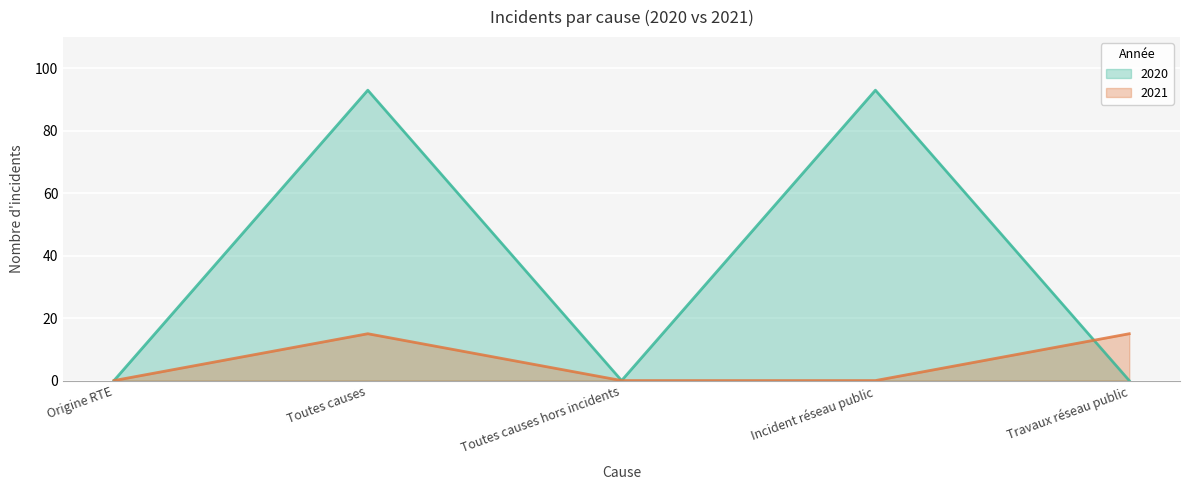

Which series ends up on top after the final intersection of 2021 and 2020?

2021